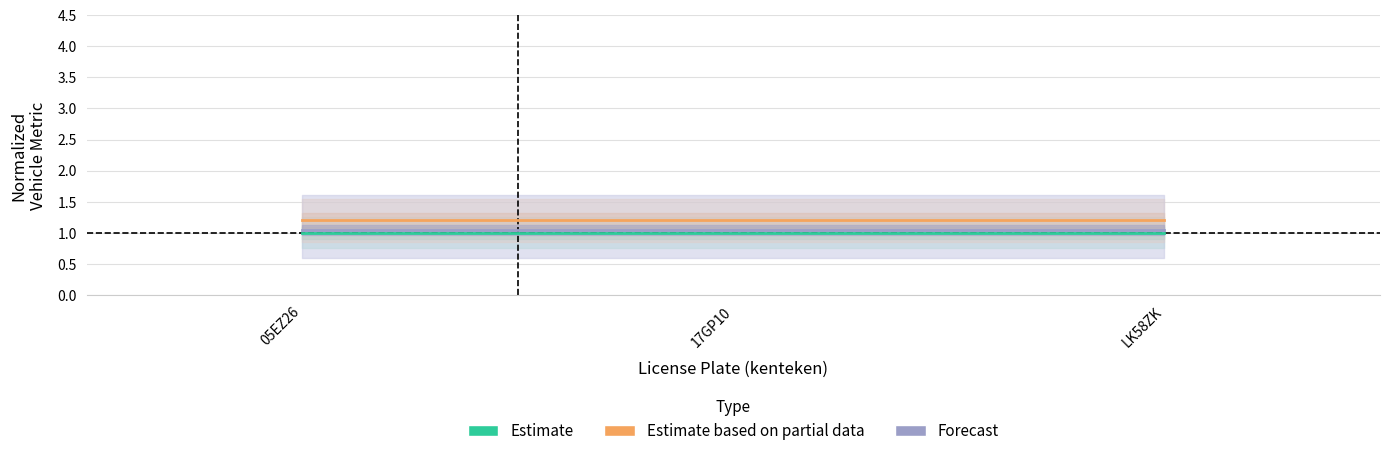

Reading right to left, what are all the values shown in this chart?

Estimate: LK58ZK=1.0	17GP10=1.0	05EZ26=1.0
Estimate based on partial data: LK58ZK=1.2	17GP10=1.2	05EZ26=1.2
Forecast: LK58ZK=1.1	17GP10=1.1	05EZ26=1.1